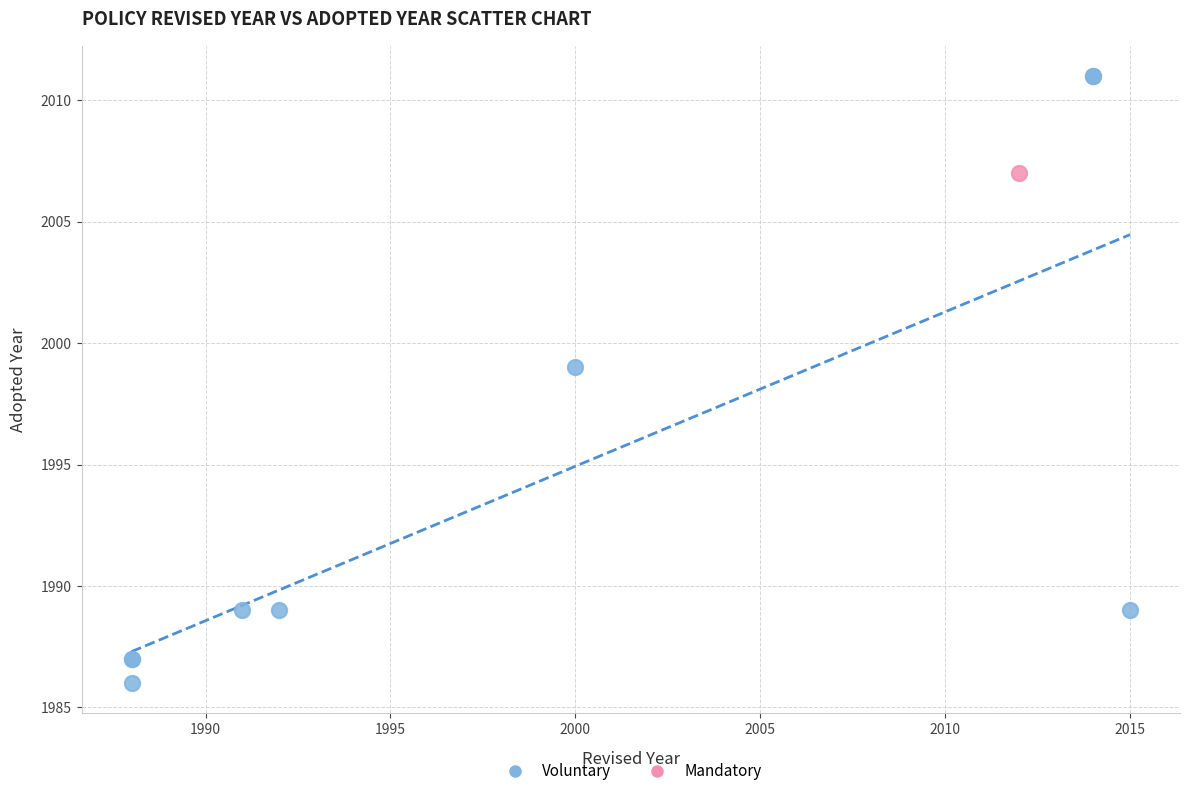

What are all the series names shown in the legend?

Voluntary, Mandatory